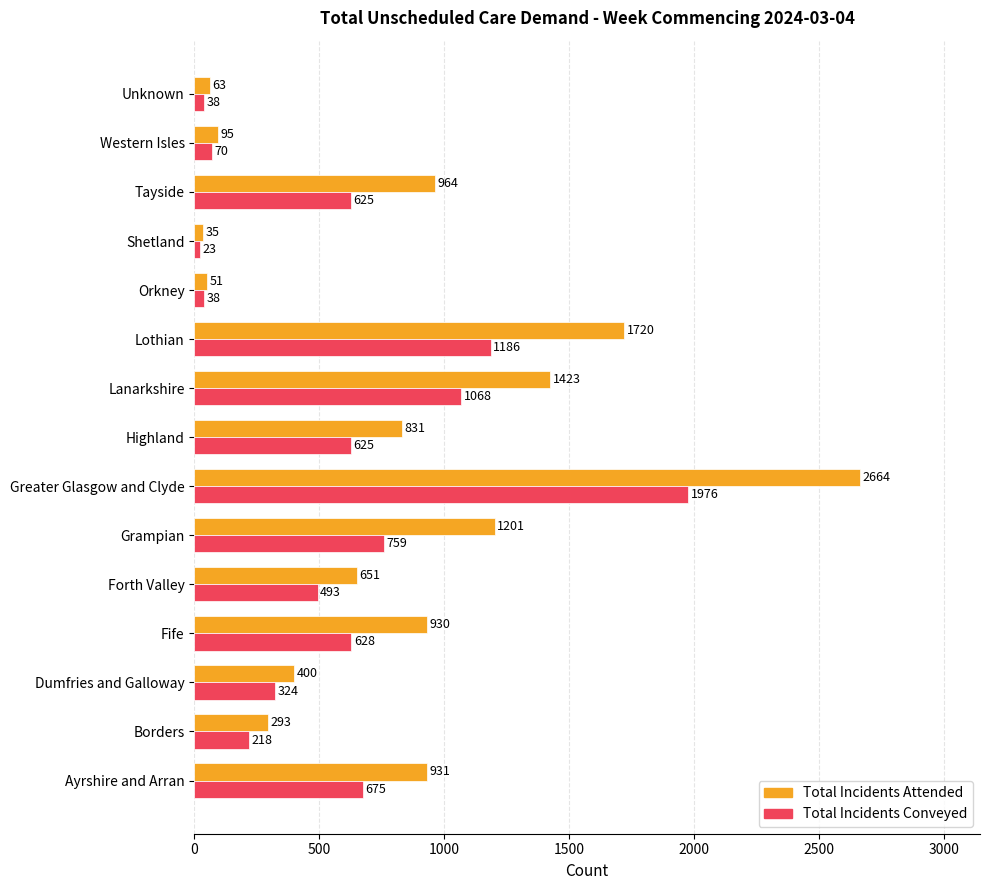

What is the average value of the Total Incidents Conveyed series?

583